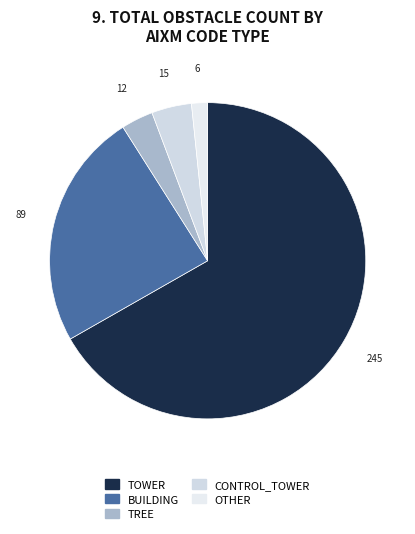

True or false: TREE accounts for 3% of the total.

True